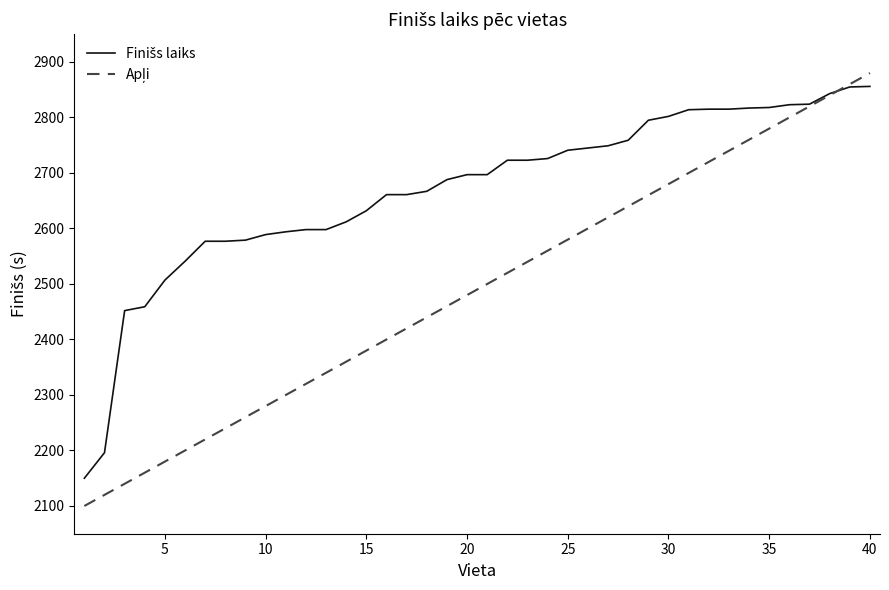

How many intersections are there between Finišs laiks and Apļi?

1